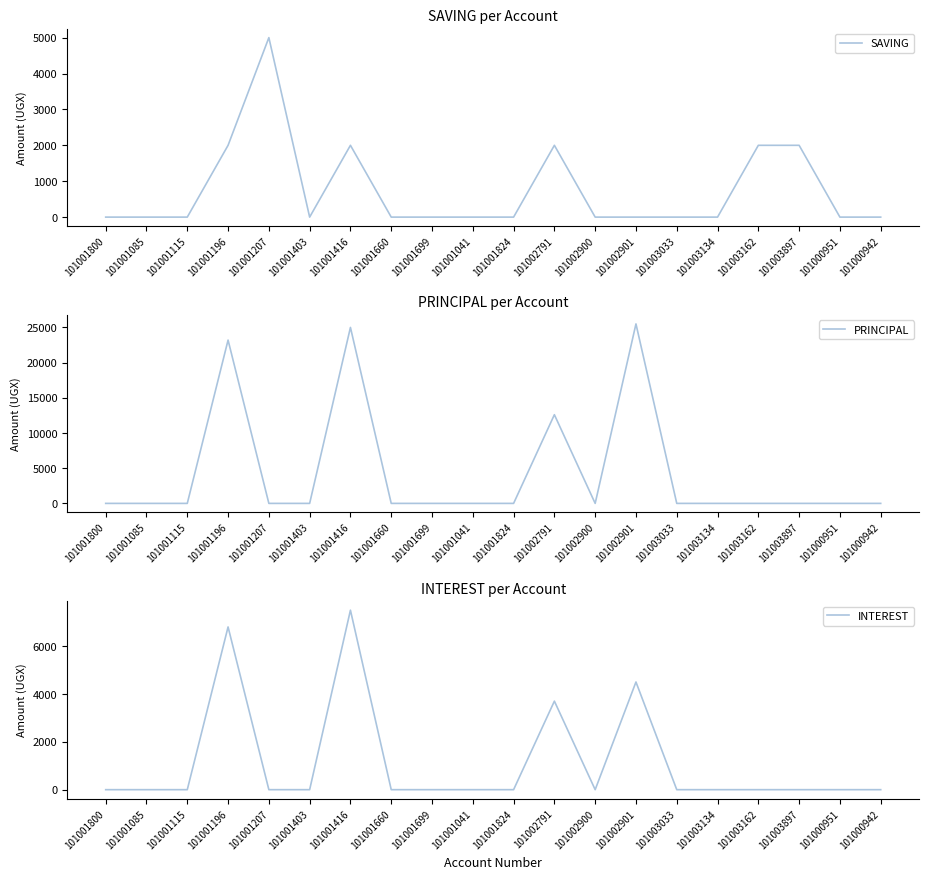

Does the chart display data point markers on the line(s)?

No